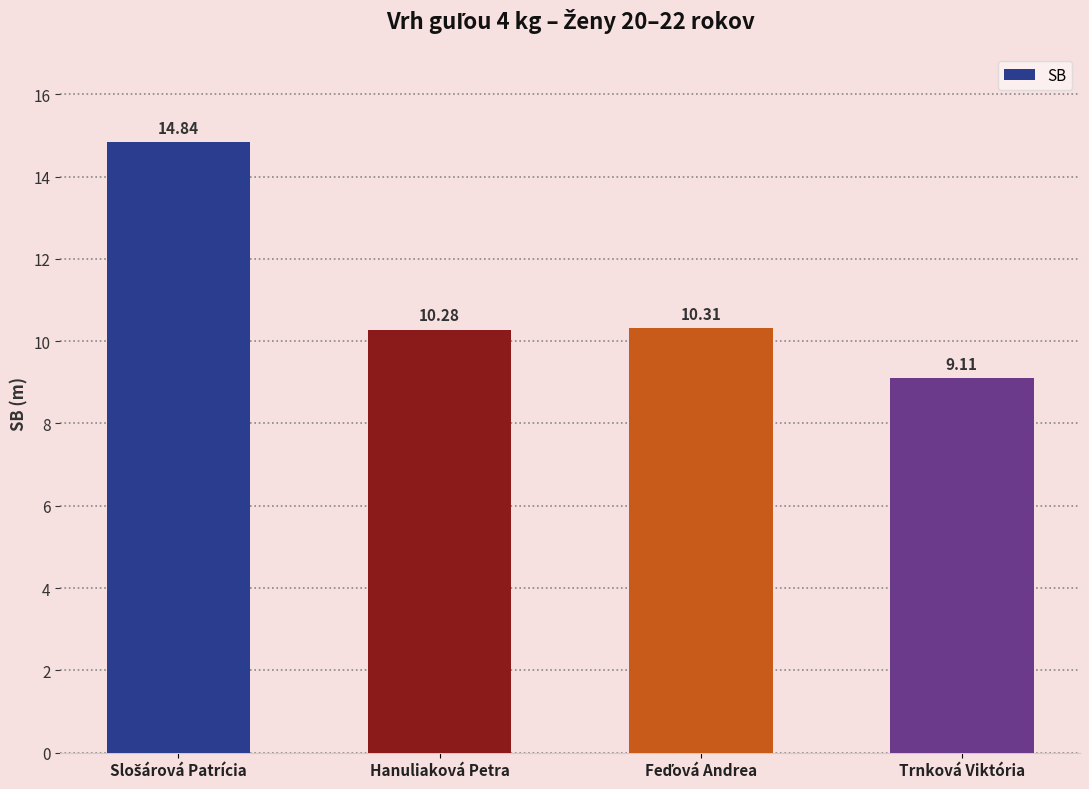

What is the average value?

11.1